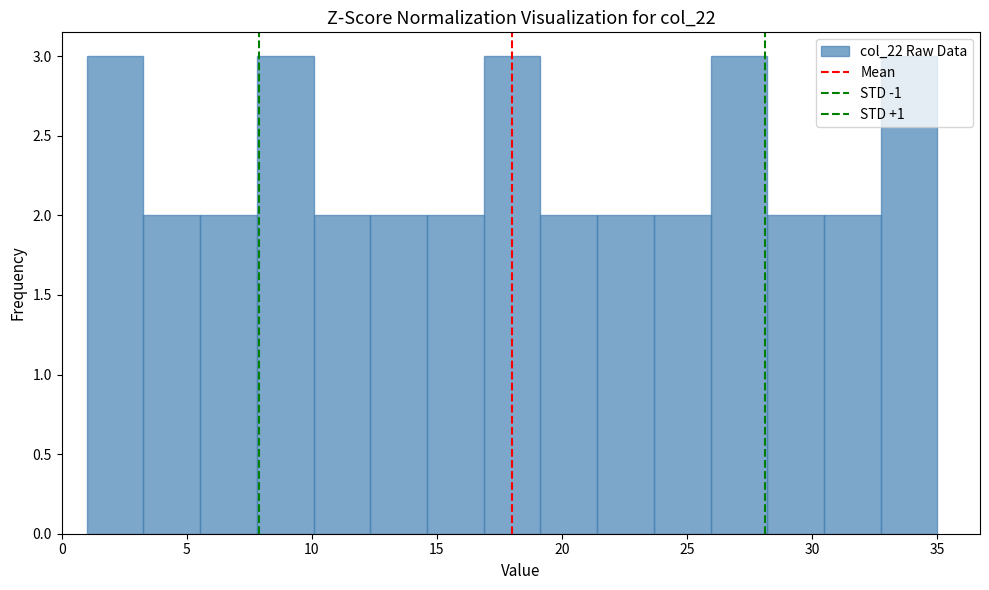

How tall is the bar that spans 14.5 to 17.0 on the x-axis? Neither the bar edges nor the heights are printed on the chart, so give them approximately, as read against the axes.

2